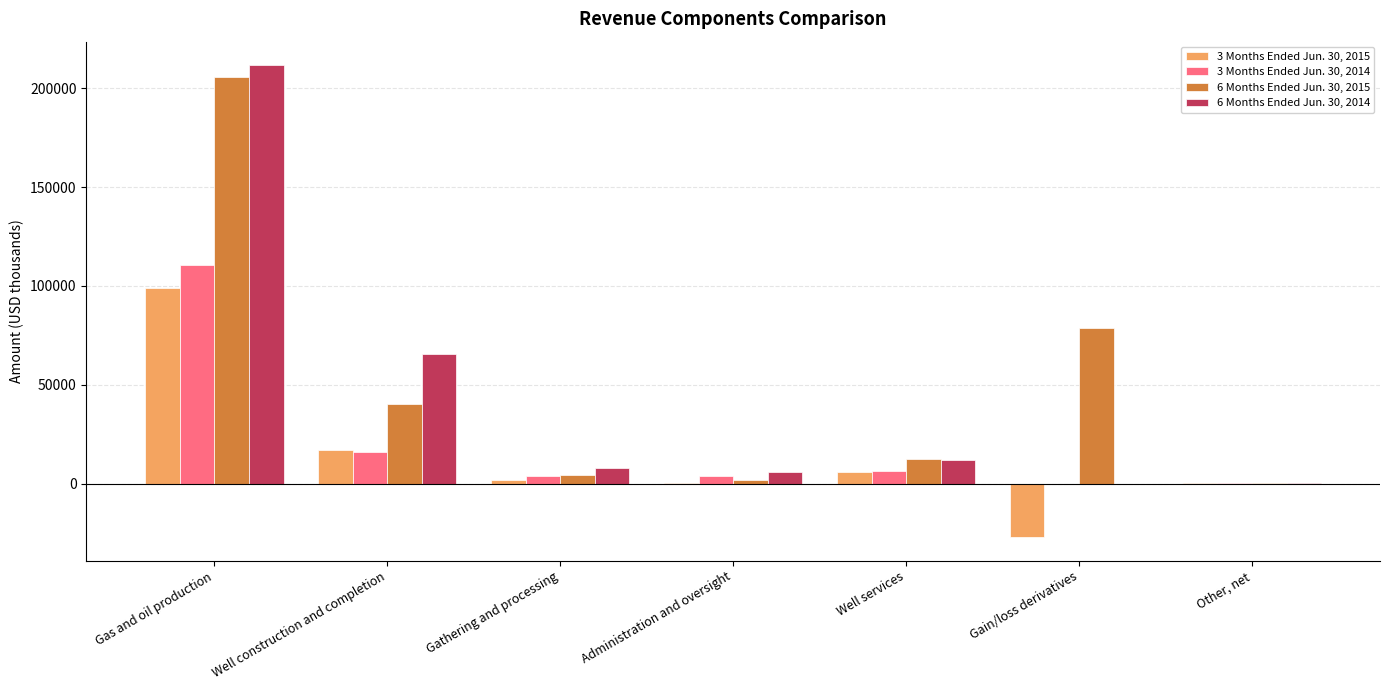

How many groups of bars are there?

7